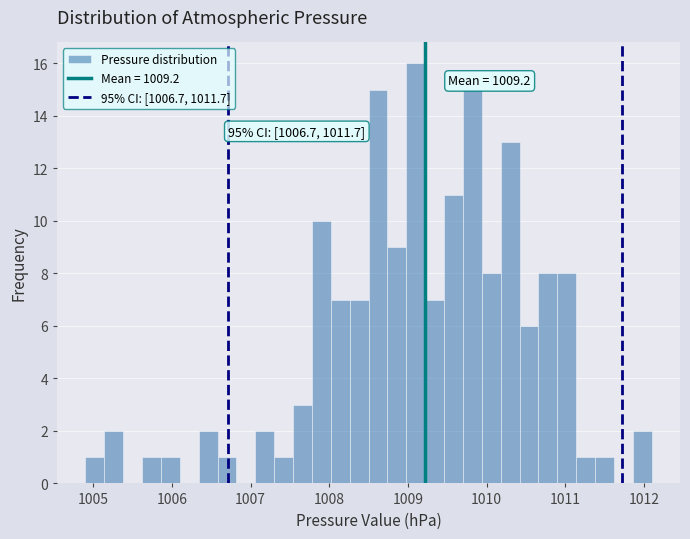

Around what value on the x-axis is the tallest bar? Give the approximate position of its centre, as read against the axis.

1009.1